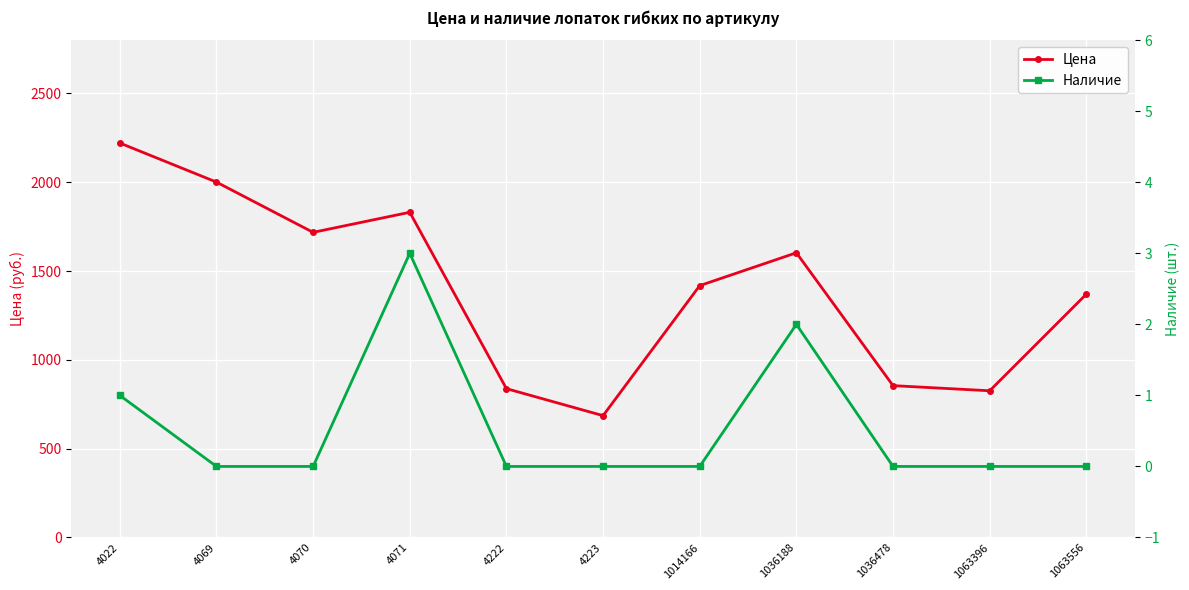

Which label corresponds to the largest value in the chart?

4022